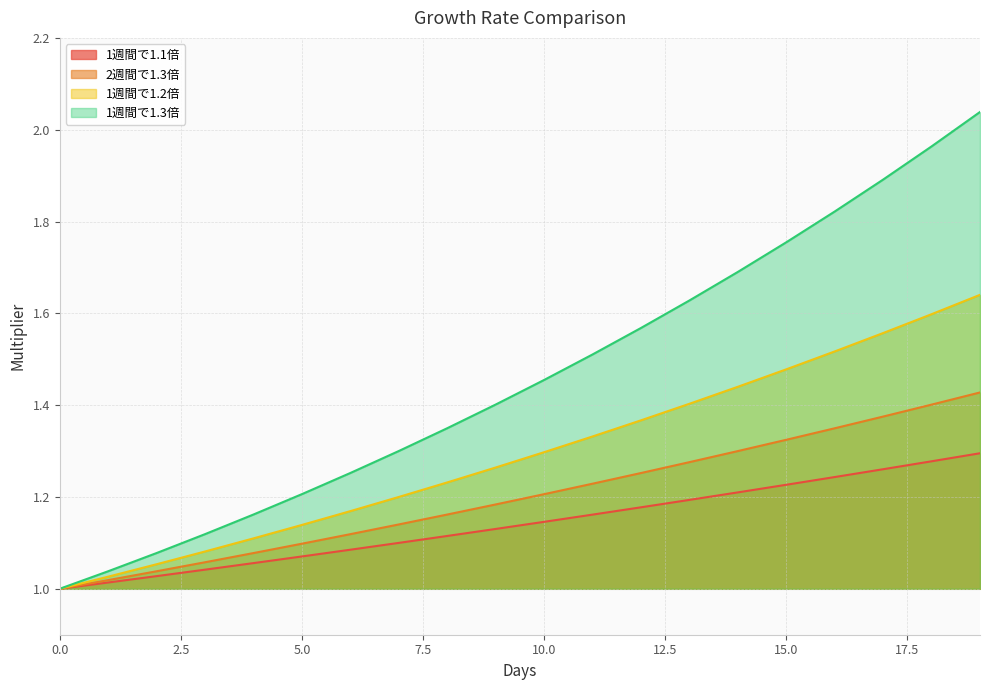

What is the sum of all 1週間で1.2倍 values?

25.9